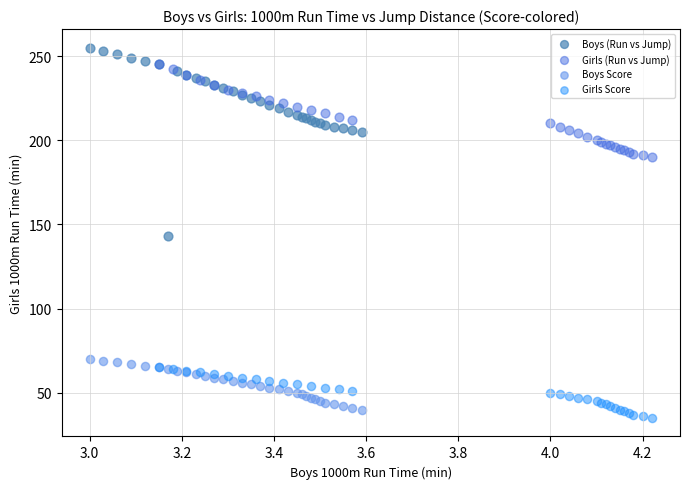

Which series reaches the minimum Y coordinate?

Girls Score